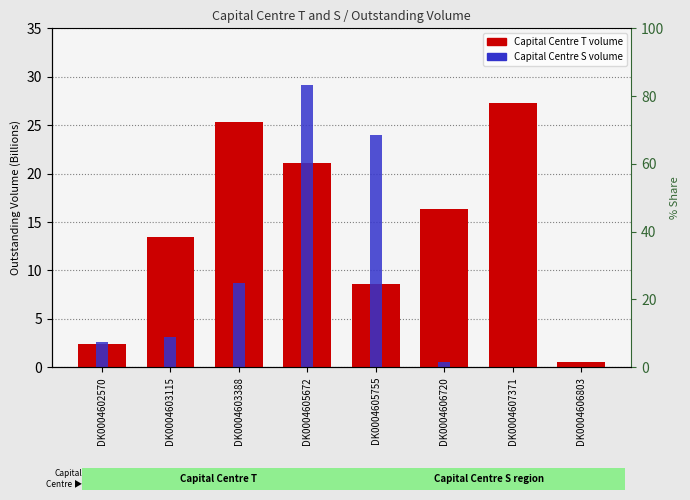

At which label does S (Special) first exceed 3?

DK0004603115